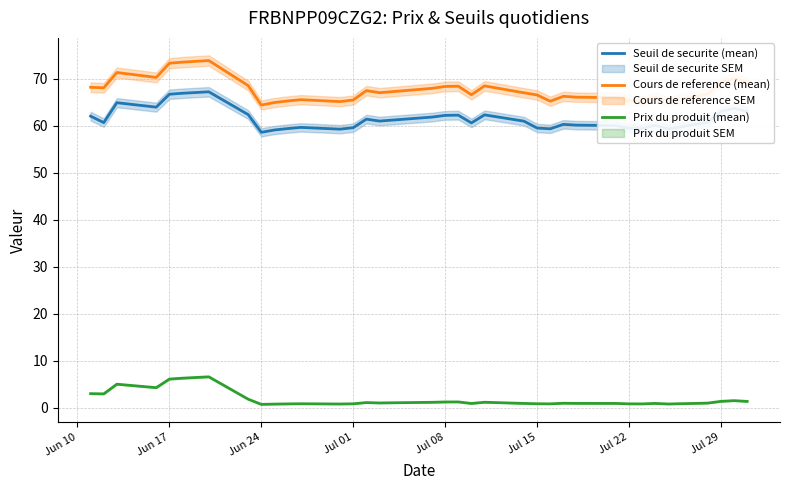

What is the maximum value for Prix du produit (mean)?

6.6